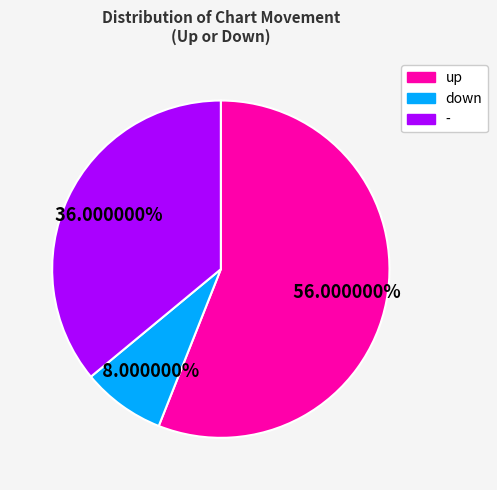

Which slice is the smallest?

down